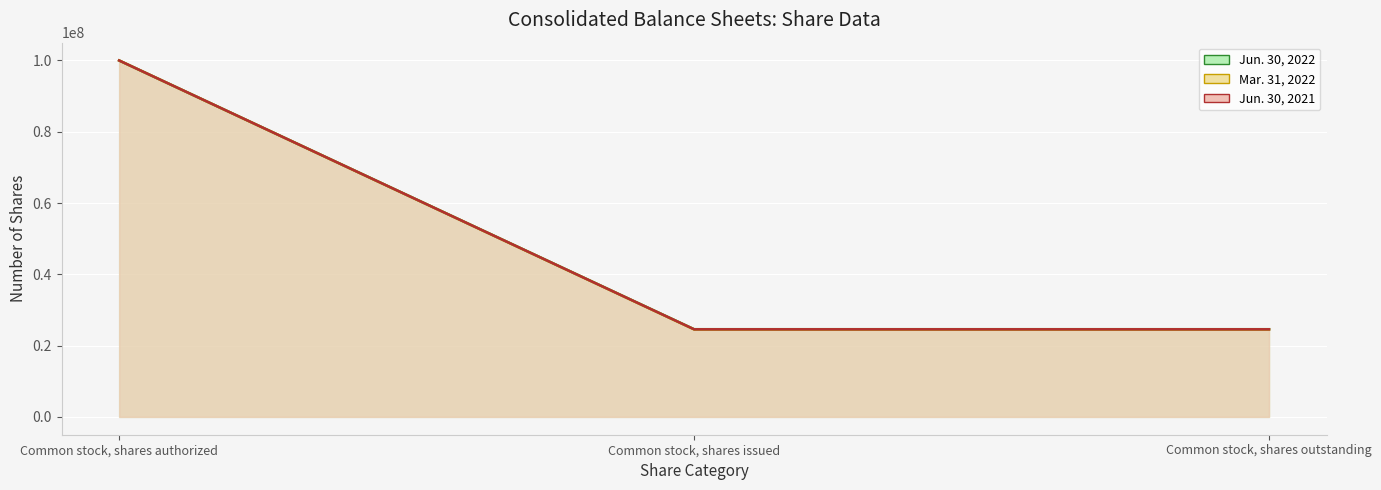

What is the difference between the maximum and minimum values in the Jun. 30, 2022 series?

75422746